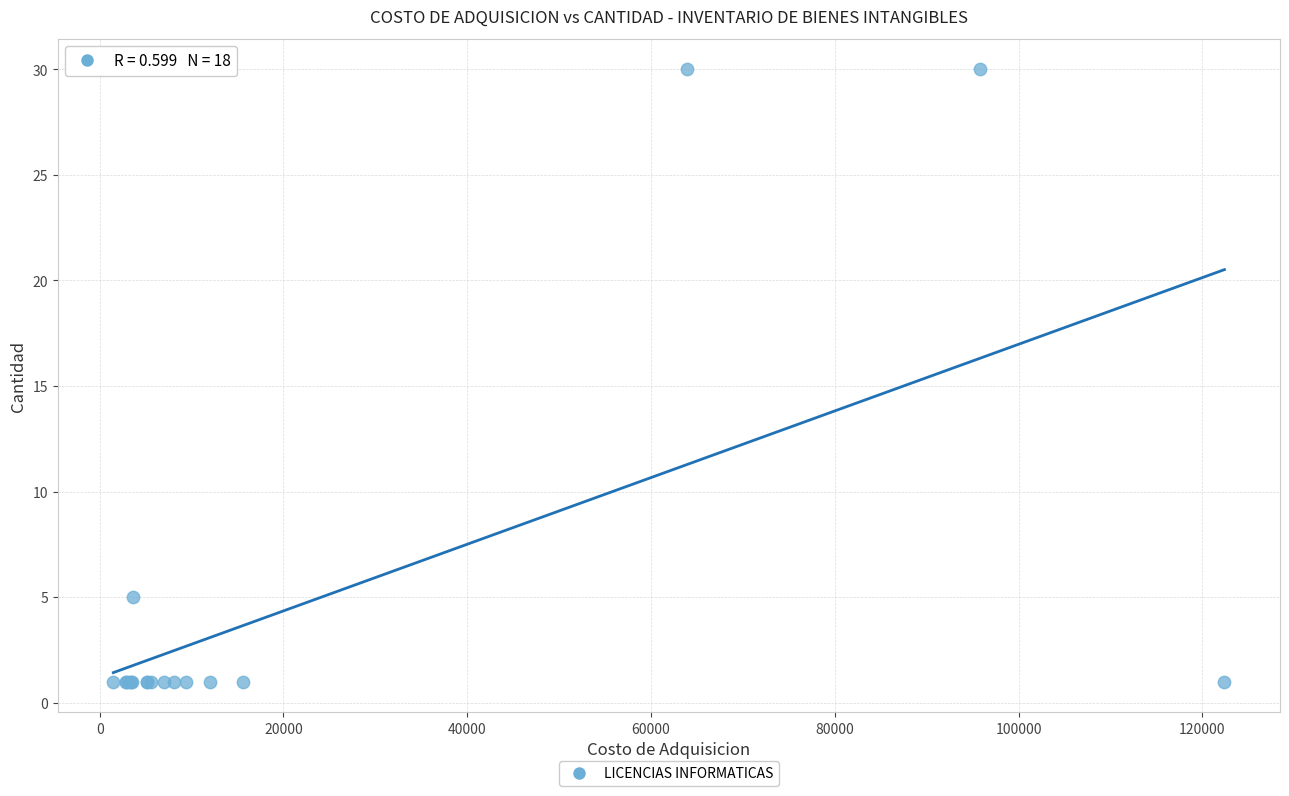

What Y value in the scatter plot is closest to 15?

5